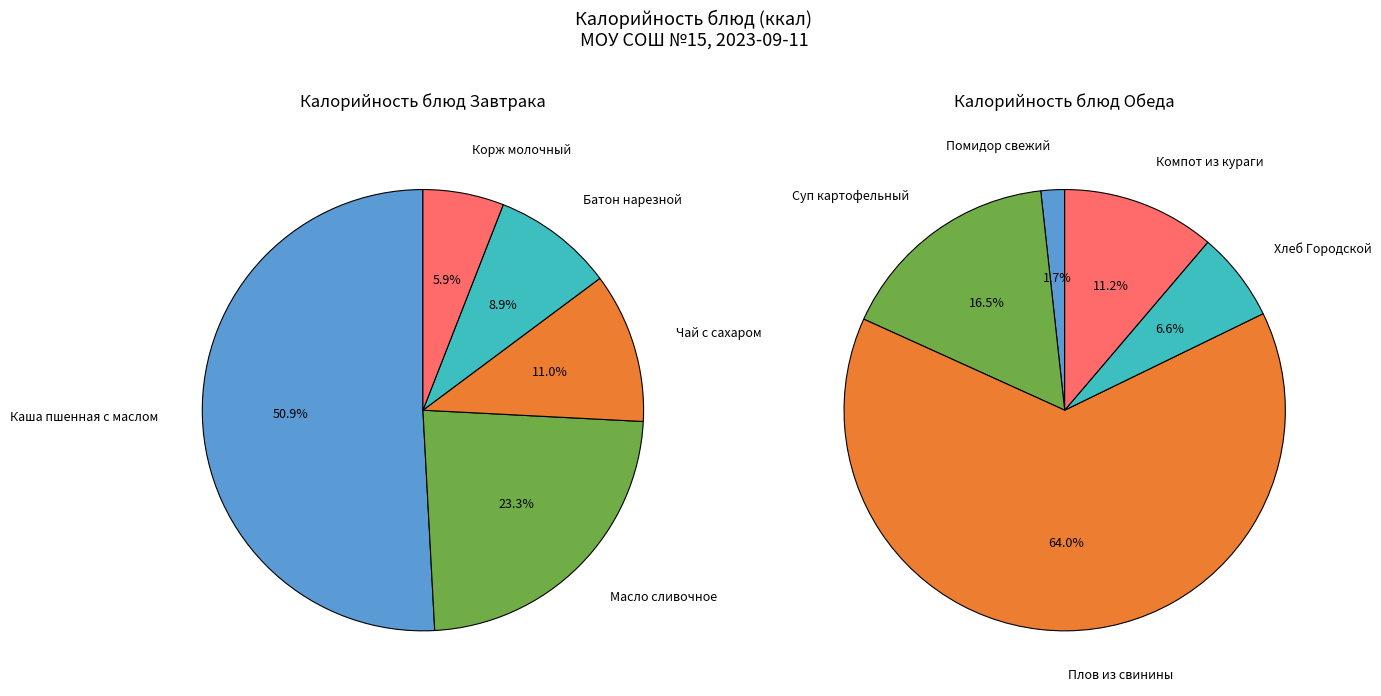

Does 1 represent more than half of the total?

No